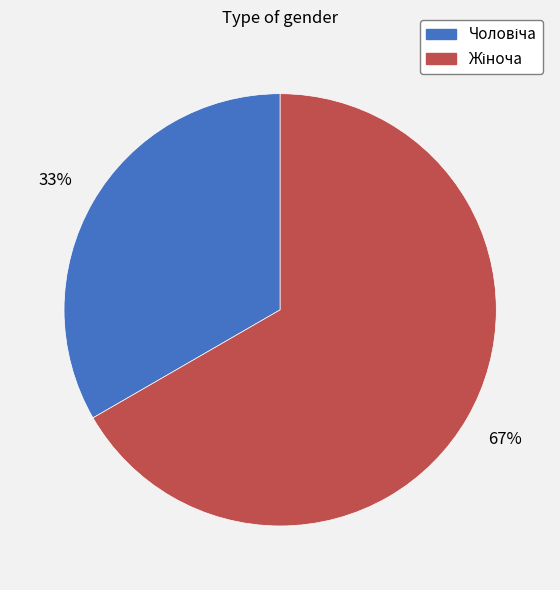

To the nearest percent, what is the average slice percentage?

50%